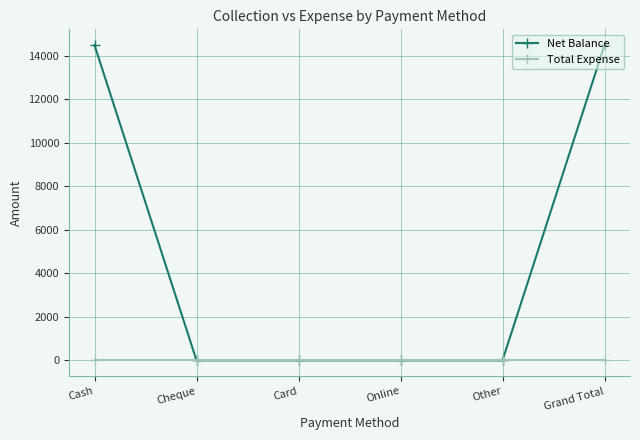

What are all the series names shown in the legend?

Net Balance, Total Expense